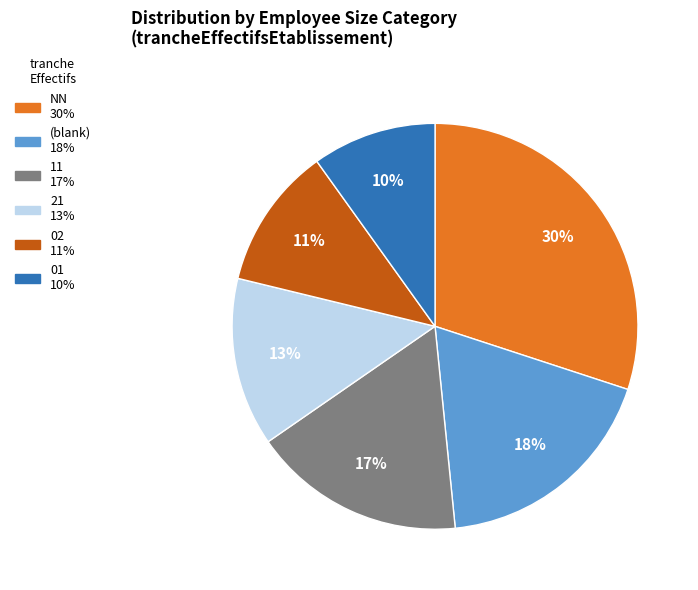

Count the number of slices in the pie.

6